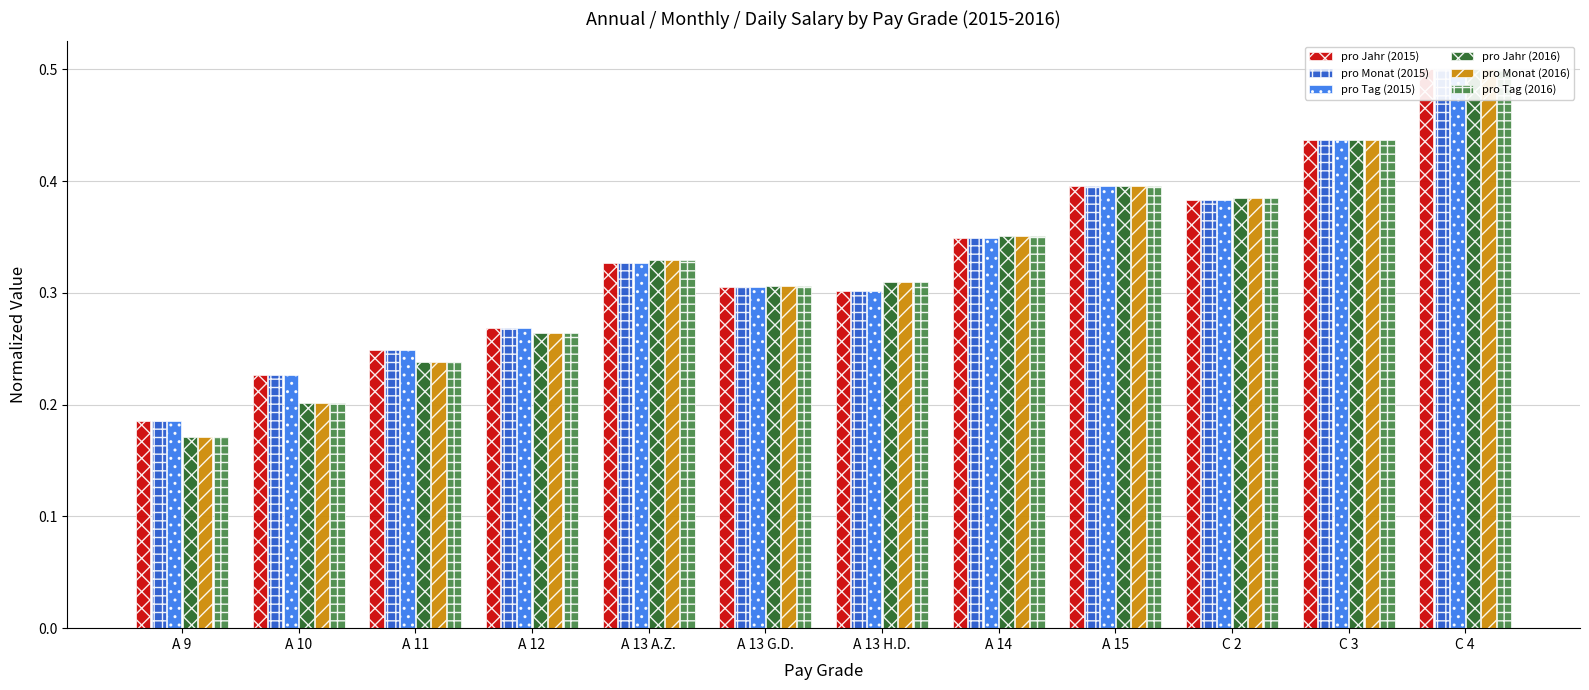

Which has a higher value, A 10 or A 13 G.D.?

A 13 G.D.